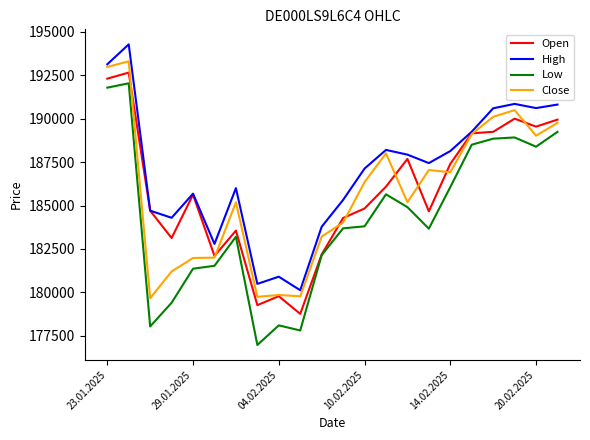

Which series has the largest total across all categories?

High